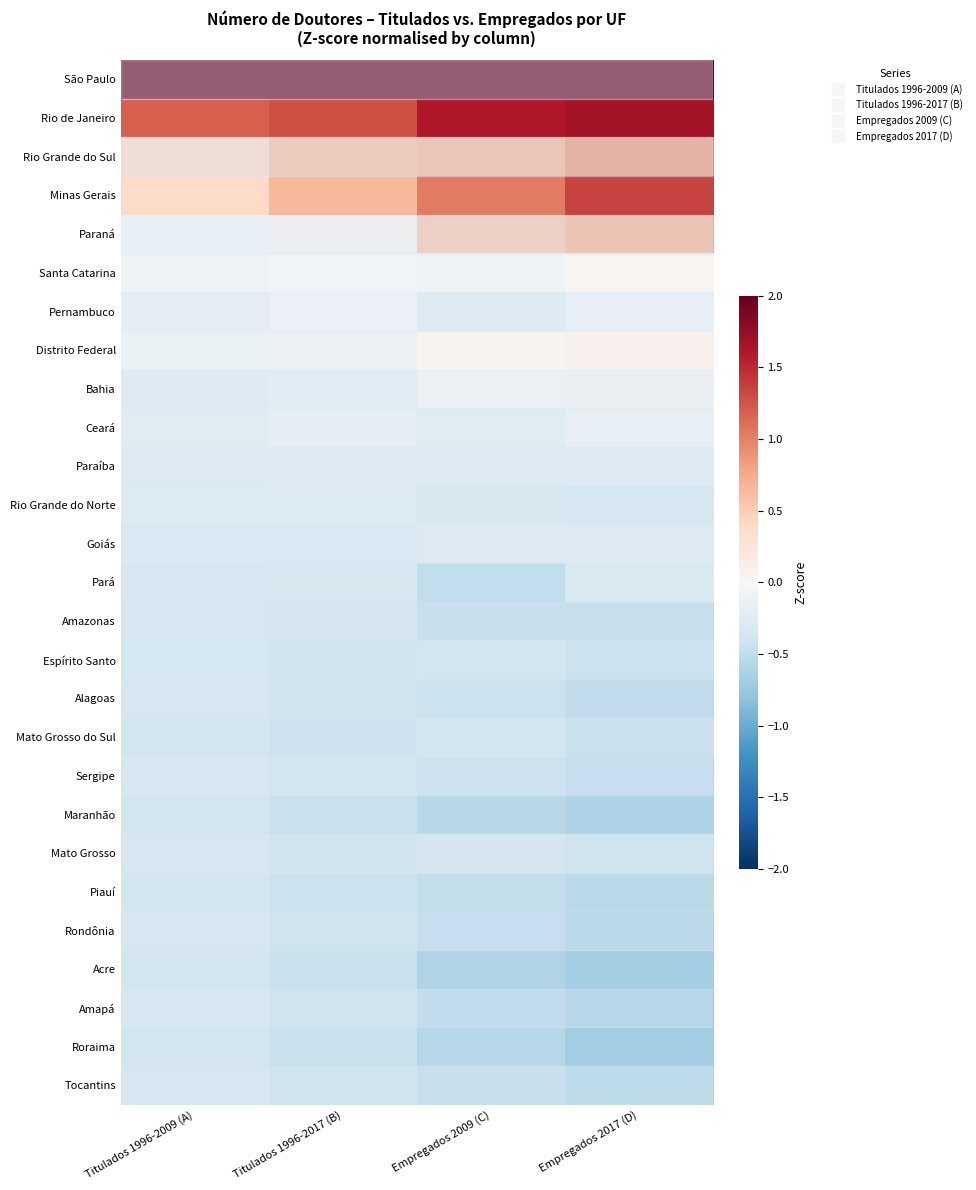

Reading left to right, what are all the values shown in this chart?

São Paulo: Titulados 1996-2009 (A)=4.8	Titulados 1996-2017 (B)=4.7	Empregados 2009 (C)=4.3	Empregados 2017 (D)=4.0
Rio de Janeiro: Titulados 1996-2009 (A)=1.2	Titulados 1996-2017 (B)=1.3	Empregados 2009 (C)=1.6	Empregados 2017 (D)=1.7
Rio Grande do Sul: Titulados 1996-2009 (A)=0.4	Titulados 1996-2017 (B)=0.6	Empregados 2009 (C)=0.7	Empregados 2017 (D)=0.9
Minas Gerais: Titulados 1996-2009 (A)=0.4	Titulados 1996-2017 (B)=0.6	Empregados 2009 (C)=1.0	Empregados 2017 (D)=1.4
Paraná: Titulados 1996-2009 (A)=-0.1	Titulados 1996-2017 (B)=0.1	Empregados 2009 (C)=0.6	Empregados 2017 (D)=0.7
Santa Catarina: Titulados 1996-2009 (A)=-0.1	Titulados 1996-2017 (B)=-0.1	Empregados 2009 (C)=-0.1	Empregados 2017 (D)=0.0
Pernambuco: Titulados 1996-2009 (A)=-0.1	Titulados 1996-2017 (B)=-0.0	Empregados 2009 (C)=-0.2	Empregados 2017 (D)=-0.1
Distrito Federal: Titulados 1996-2009 (A)=-0.1	Titulados 1996-2017 (B)=-0.1	Empregados 2009 (C)=0.1	Empregados 2017 (D)=0.1
Bahia: Titulados 1996-2009 (A)=-0.2	Titulados 1996-2017 (B)=-0.2	Empregados 2009 (C)=0.0	Empregados 2017 (D)=0.0
Ceará: Titulados 1996-2009 (A)=-0.2	Titulados 1996-2017 (B)=-0.2	Empregados 2009 (C)=-0.2	Empregados 2017 (D)=-0.2
Paraíba: Titulados 1996-2009 (A)=-0.2	Titulados 1996-2017 (B)=-0.2	Empregados 2009 (C)=-0.2	Empregados 2017 (D)=-0.2
Rio Grande do Norte: Titulados 1996-2009 (A)=-0.3	Titulados 1996-2017 (B)=-0.3	Empregados 2009 (C)=-0.3	Empregados 2017 (D)=-0.3
Goiás: Titulados 1996-2009 (A)=-0.3	Titulados 1996-2017 (B)=-0.3	Empregados 2009 (C)=-0.3	Empregados 2017 (D)=-0.2
Pará: Titulados 1996-2009 (A)=-0.3	Titulados 1996-2017 (B)=-0.3	Empregados 2009 (C)=-0.5	Empregados 2017 (D)=-0.3
Amazonas: Titulados 1996-2009 (A)=-0.3	Titulados 1996-2017 (B)=-0.4	Empregados 2009 (C)=-0.5	Empregados 2017 (D)=-0.5
Espírito Santo: Titulados 1996-2009 (A)=-0.3	Titulados 1996-2017 (B)=-0.4	Empregados 2009 (C)=-0.4	Empregados 2017 (D)=-0.4
Alagoas: Titulados 1996-2009 (A)=-0.4	Titulados 1996-2017 (B)=-0.4	Empregados 2009 (C)=-0.5	Empregados 2017 (D)=-0.6
Mato Grosso do Sul: Titulados 1996-2009 (A)=-0.4	Titulados 1996-2017 (B)=-0.4	Empregados 2009 (C)=-0.4	Empregados 2017 (D)=-0.4
Sergipe: Titulados 1996-2009 (A)=-0.4	Titulados 1996-2017 (B)=-0.4	Empregados 2009 (C)=-0.5	Empregados 2017 (D)=-0.5
Maranhão: Titulados 1996-2009 (A)=-0.4	Titulados 1996-2017 (B)=-0.4	Empregados 2009 (C)=-0.5	Empregados 2017 (D)=-0.6
Mato Grosso: Titulados 1996-2009 (A)=-0.4	Titulados 1996-2017 (B)=-0.4	Empregados 2009 (C)=-0.4	Empregados 2017 (D)=-0.4
Piauí: Titulados 1996-2009 (A)=-0.4	Titulados 1996-2017 (B)=-0.4	Empregados 2009 (C)=-0.5	Empregados 2017 (D)=-0.5
Rondônia: Titulados 1996-2009 (A)=-0.4	Titulados 1996-2017 (B)=-0.4	Empregados 2009 (C)=-0.6	Empregados 2017 (D)=-0.7
Acre: Titulados 1996-2009 (A)=-0.4	Titulados 1996-2017 (B)=-0.5	Empregados 2009 (C)=-0.6	Empregados 2017 (D)=-0.7
Amapá: Titulados 1996-2009 (A)=-0.4	Titulados 1996-2017 (B)=-0.5	Empregados 2009 (C)=-0.6	Empregados 2017 (D)=-0.7
Roraima: Titulados 1996-2009 (A)=-0.4	Titulados 1996-2017 (B)=-0.5	Empregados 2009 (C)=-0.6	Empregados 2017 (D)=-0.7
Tocantins: Titulados 1996-2009 (A)=-0.4	Titulados 1996-2017 (B)=-0.4	Empregados 2009 (C)=-0.5	Empregados 2017 (D)=-0.6